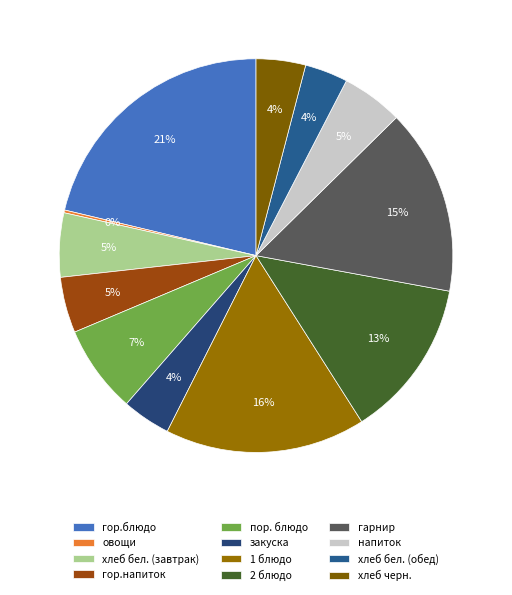

To the nearest percent, what is the combined percentage of 2 блюдо and овощи?

13%